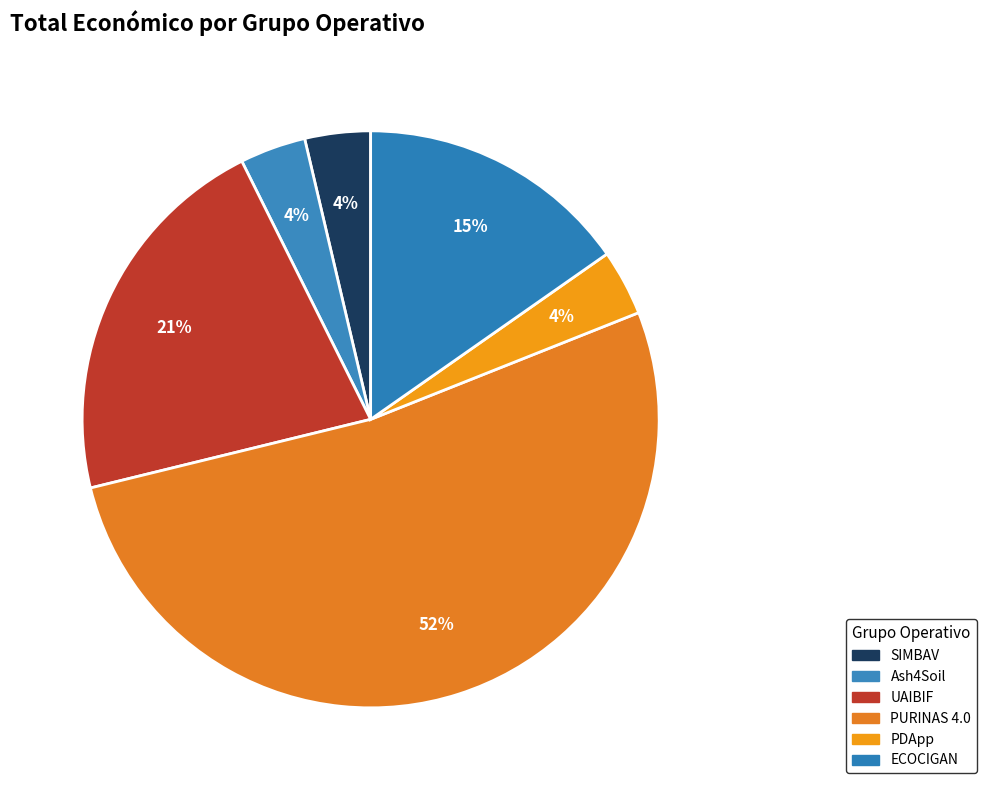

Rank the categories by value from lowest to highest.

SIMBAV, PDApp, Ash4Soil, ECOCIGAN, UAIBIF, PURINAS 4.0